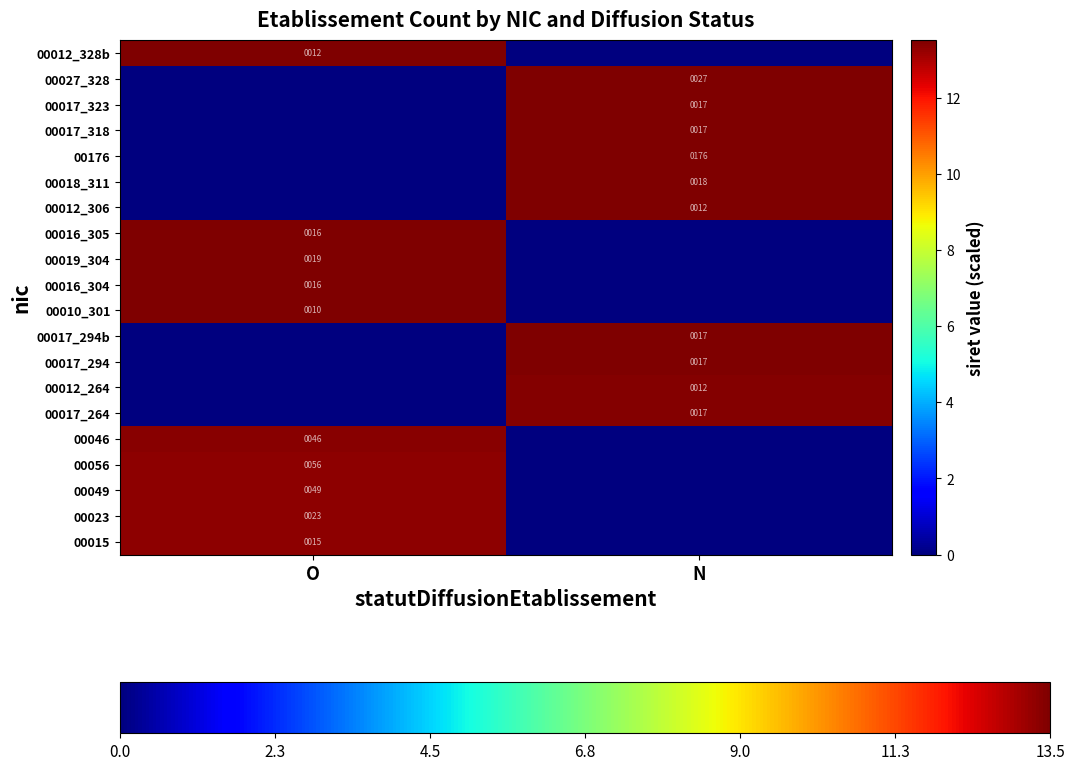

How many series are shown in this chart?

20